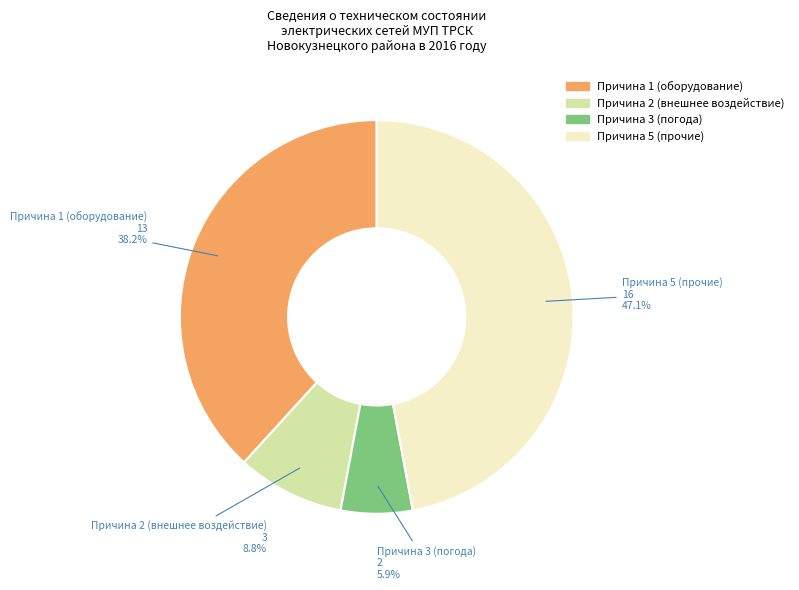

Is there a majority slice in this chart?

No